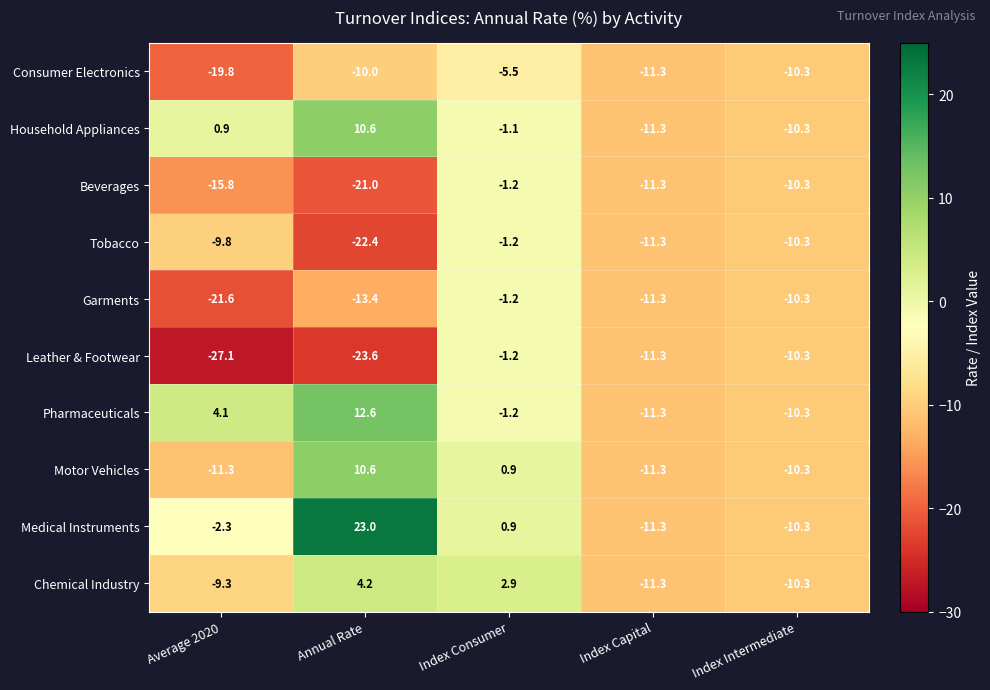

What is the sum of all Consumer Electronics values?

-56.9